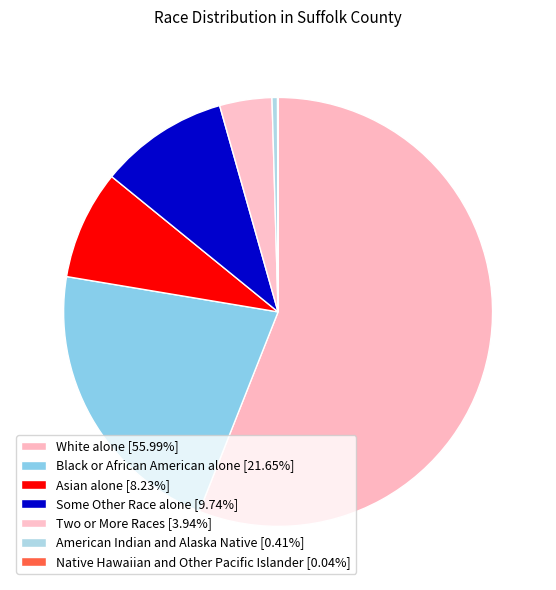

What is the smallest slice in the pie chart?

Native Hawaiian and Other Pacific Islander